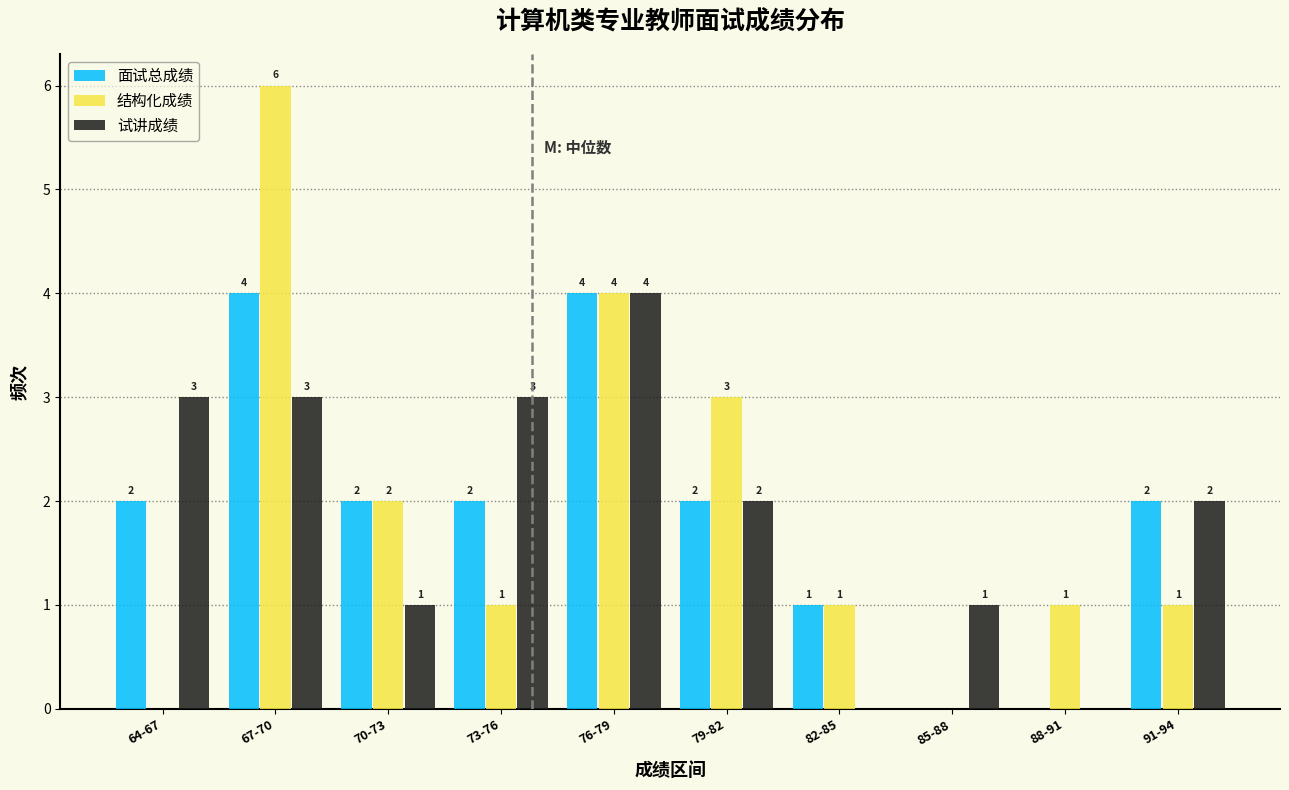

Reading right to left, list all the values displayed in this chart.

面试总成绩: 91-94=2	88-91=0	85-88=0	82-85=1	79-82=2	76-79=4	73-76=2	70-73=2	67-70=4	64-67=2
结构化成绩: 91-94=1	88-91=1	85-88=0	82-85=1	79-82=3	76-79=4	73-76=1	70-73=2	67-70=6	64-67=0
试讲成绩: 91-94=2	88-91=0	85-88=1	82-85=0	79-82=2	76-79=4	73-76=3	70-73=1	67-70=3	64-67=3